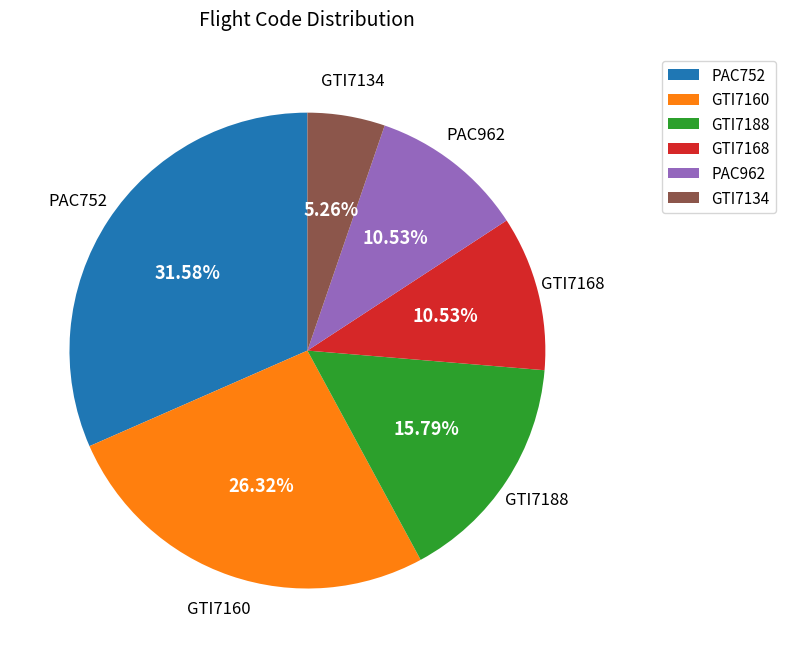

Is there any slice that represents more than half of the pie?

No